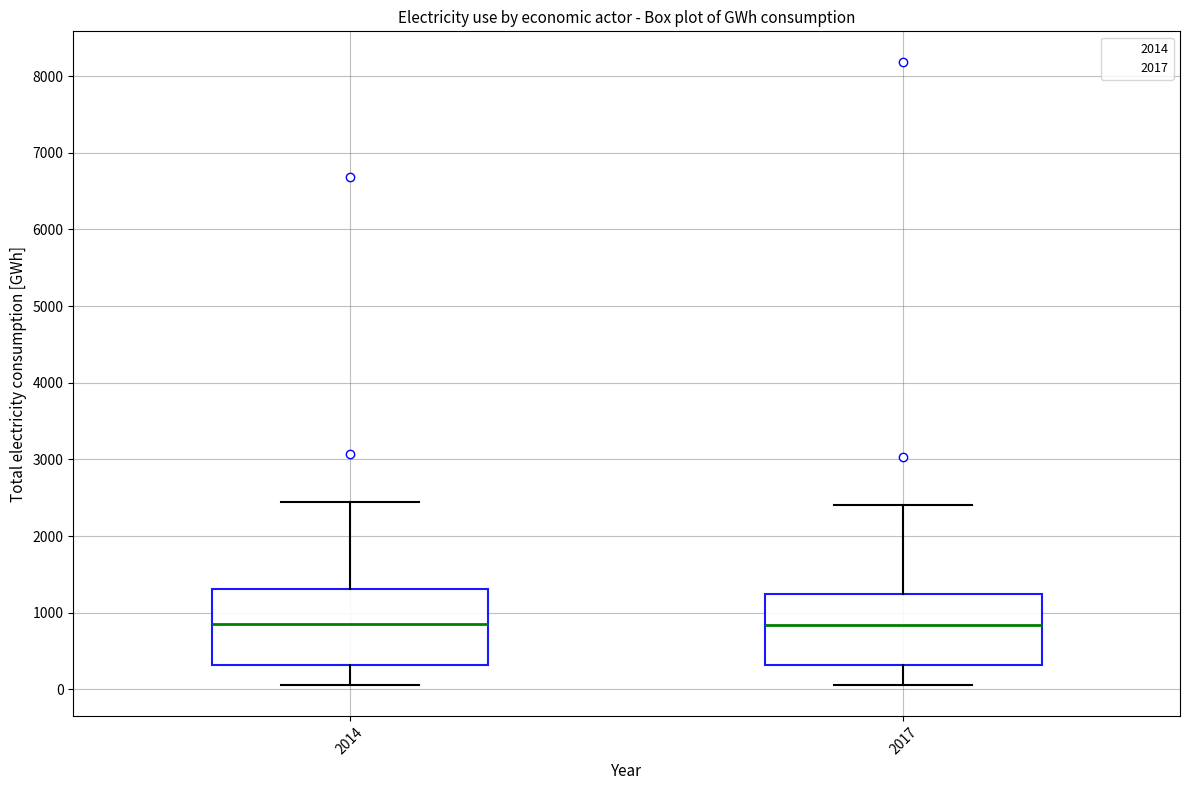

Reading left to right, transcribe this box plot: for each box, give where its median line is, the range the box spans, and where its two whiskers end, as read against the y-axis. The values are not printed on the chart, so give them approximately, as read against the axis.

2014: median 900, box 300 to 1300, whiskers 100 to 2400
2017: median 800, box 300 to 1200, whiskers 100 to 2400